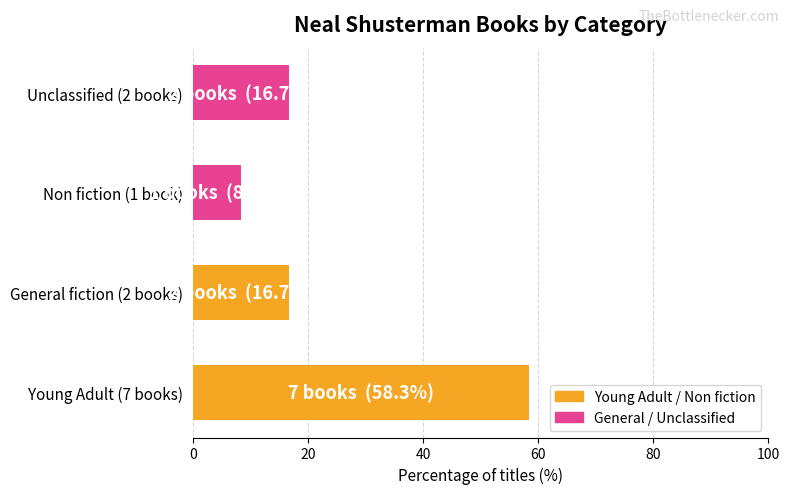

The chart shows a value of 16.7 at General fiction (2 books). True or false?

True